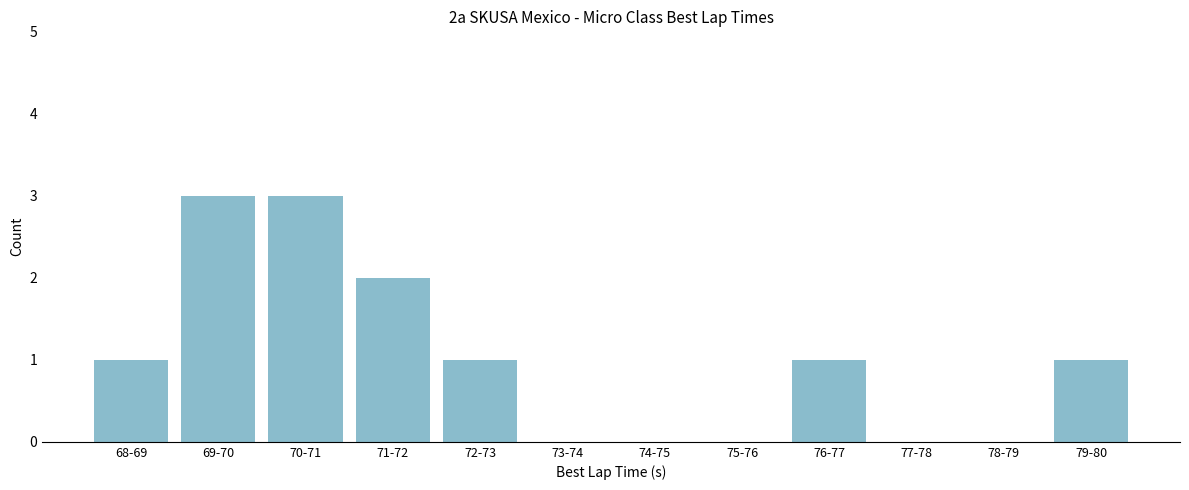

Reading left to right, list all the values displayed in this chart.

68-69=1	69-70=3	70-71=3	71-72=2	72-73=1	73-74=0	74-75=0	75-76=0	76-77=1	77-78=0	78-79=0	79-80=1